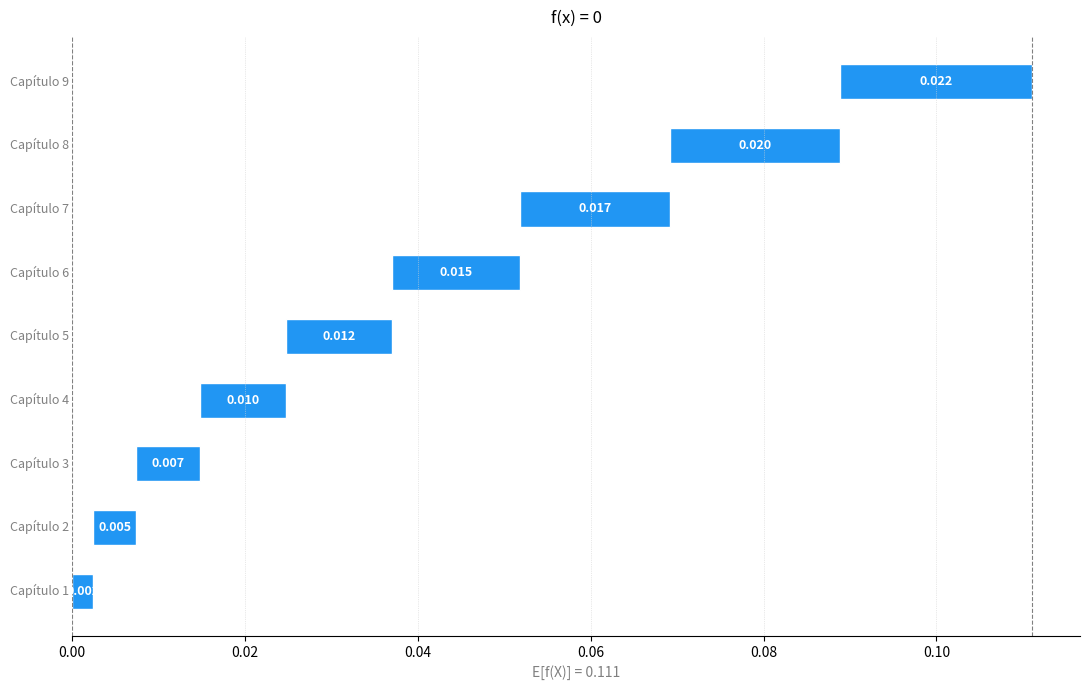

Are the bars grouped side by side (vs. stacked)?

No